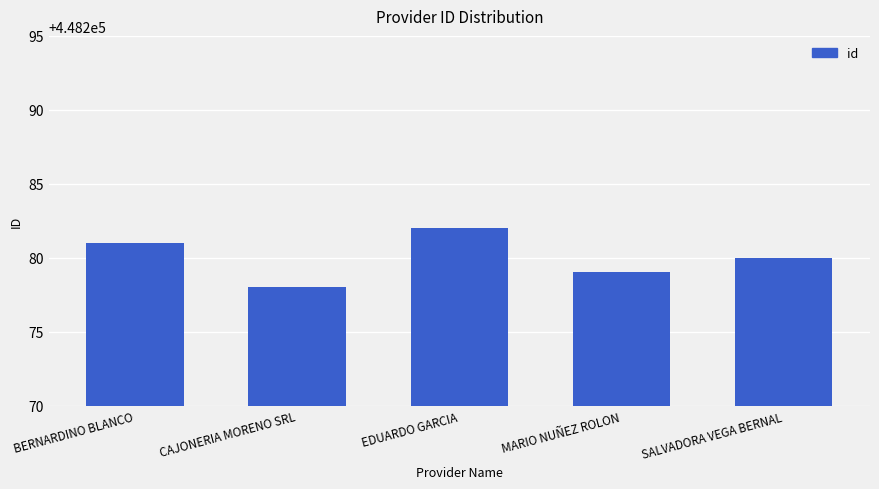

What is the difference between the values at SALVADORA VEGA BERNAL and CAJONERIA MORENO SRL?

2